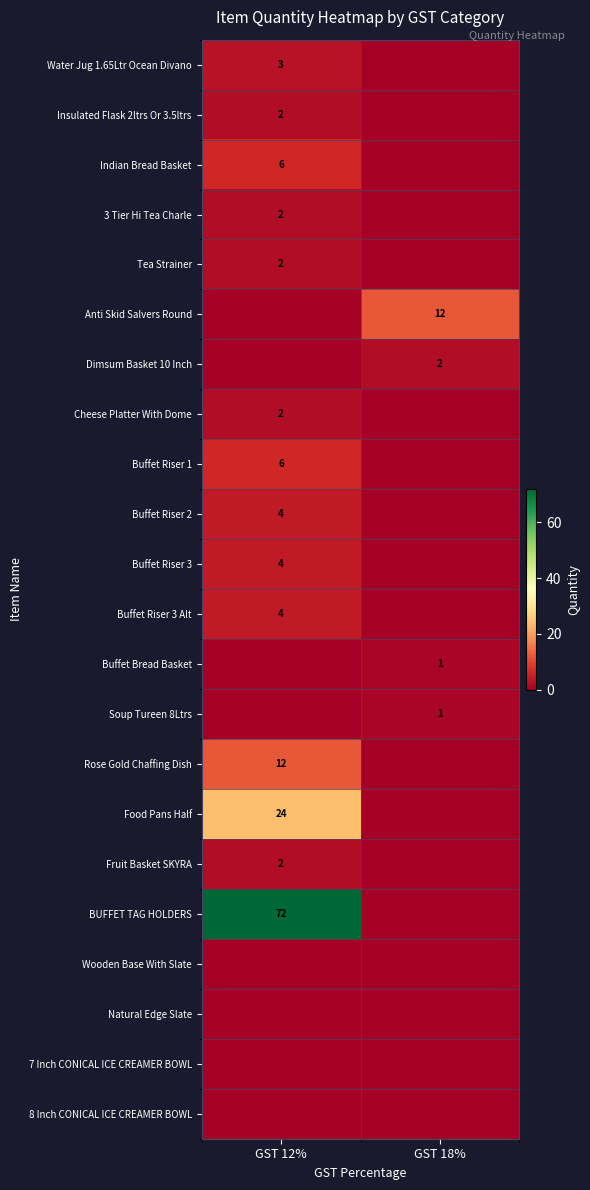

Is it true that Cheese Platter With Dome equals 2 at GST 12%?

True